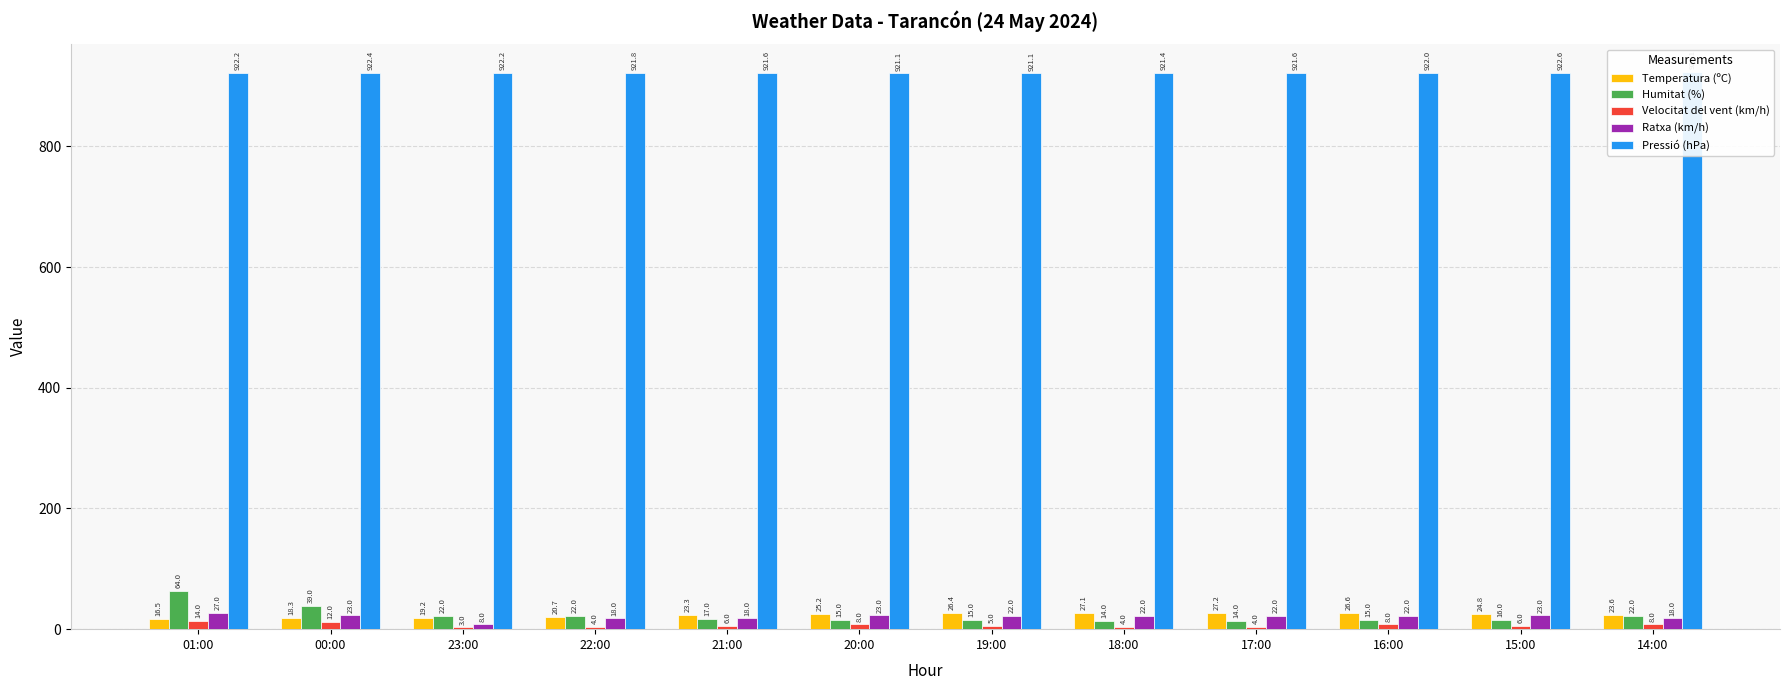

Between 18:00 and 17:00, which series saw the biggest shift?

Pressió (hPa)